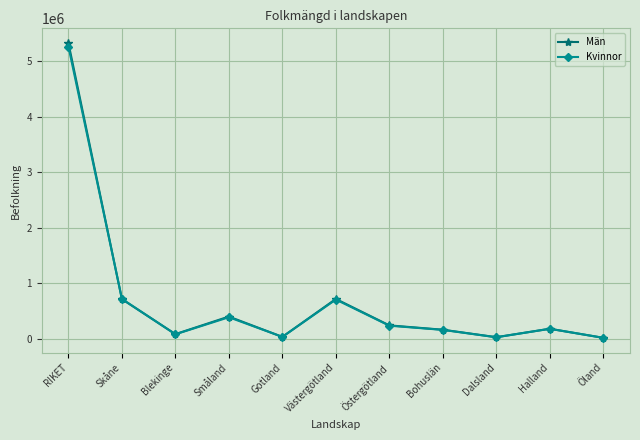

How many data points in Kvinnor are less than 176314?

5